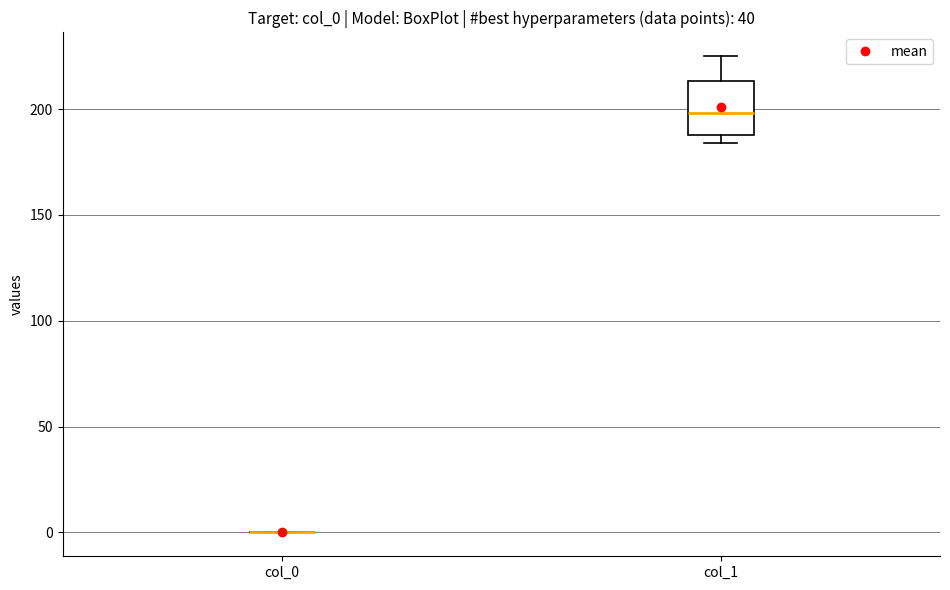

Where is the lower edge of the box for col_1 on the y-axis? The values are not printed on the chart, so give them approximately, as read against the axis.

190